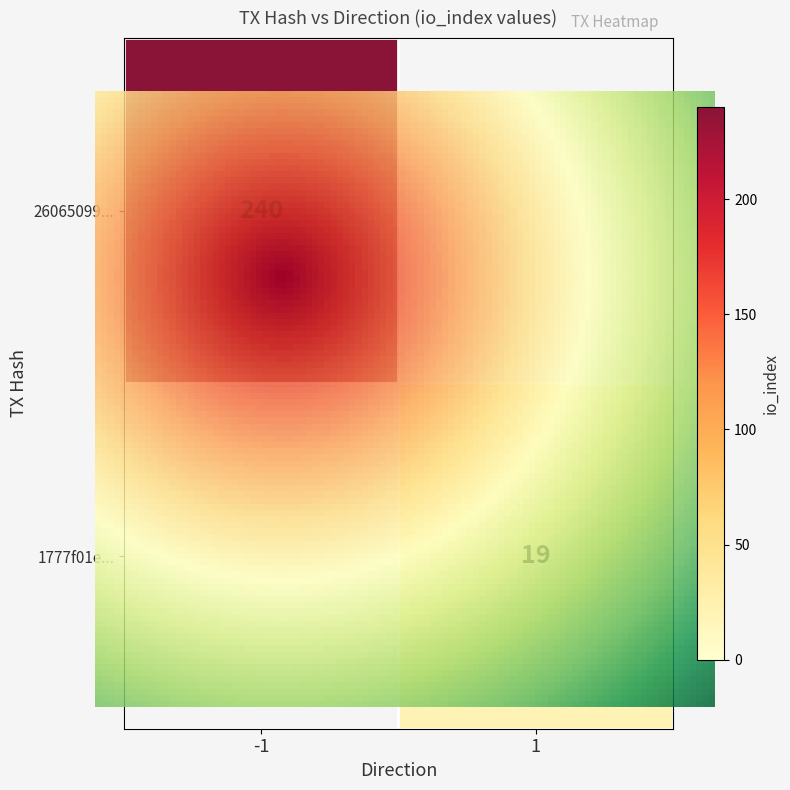

The value of 26065099f484b9a1cf8b8c7da4ee5cee8b3bedc at direction is -1. True or false?

True